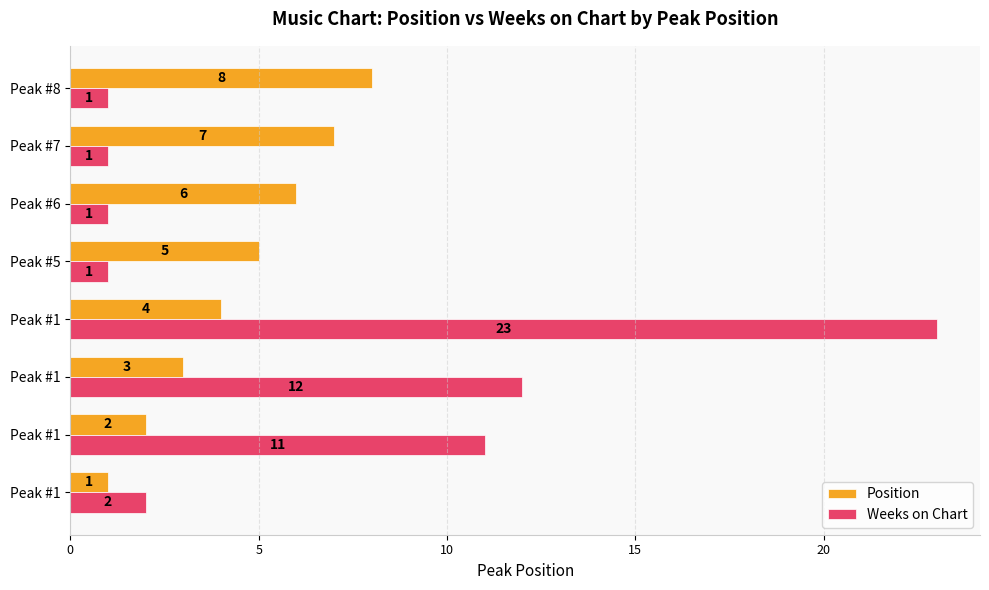

What are all the series names shown in the legend?

Position, Weeks on Chart